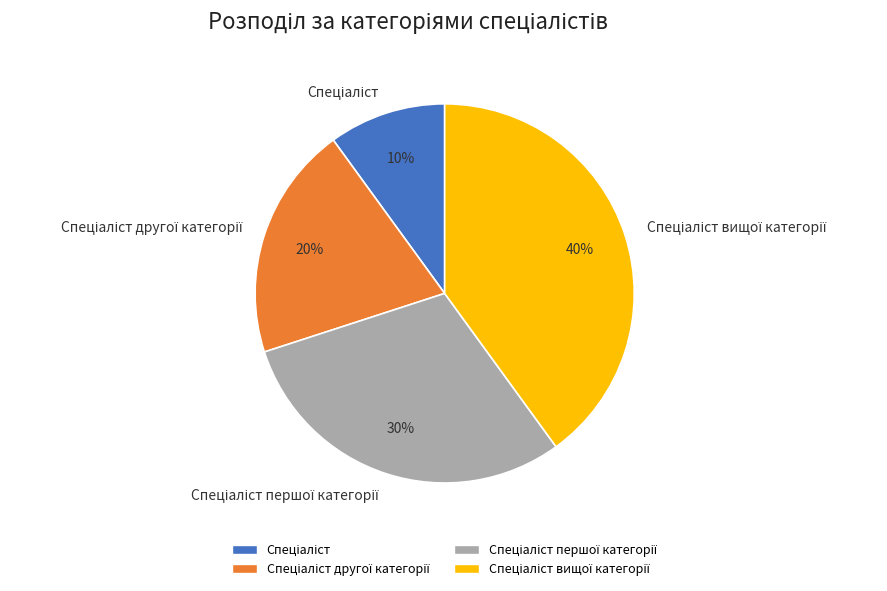

To the nearest percent, what is the average slice percentage?

25%